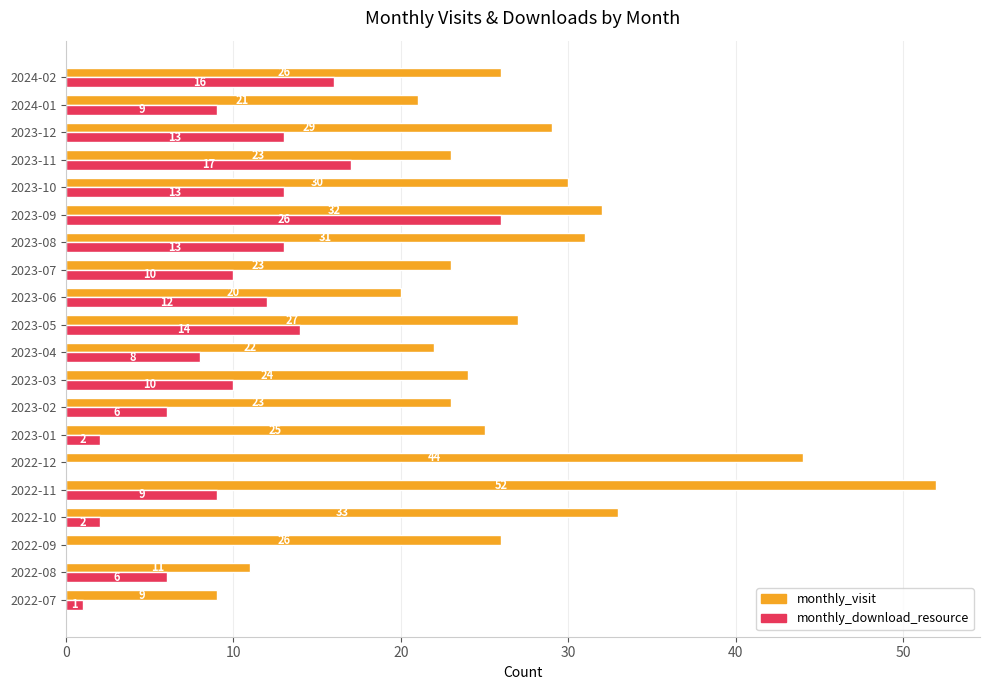

What is the total value across all series at 2023-11?

40